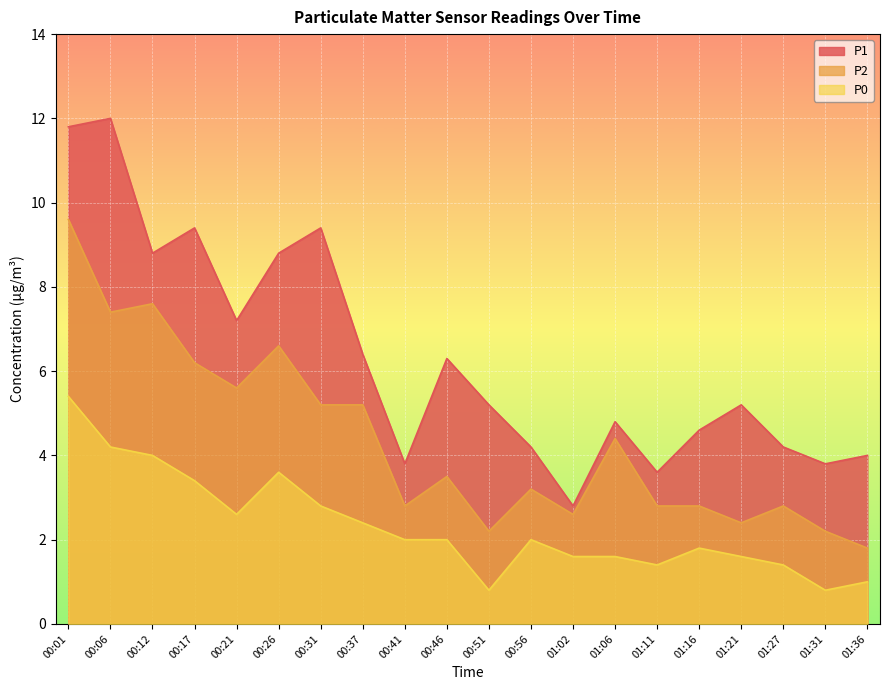

What is the label of the 11th point from the right?

00:46